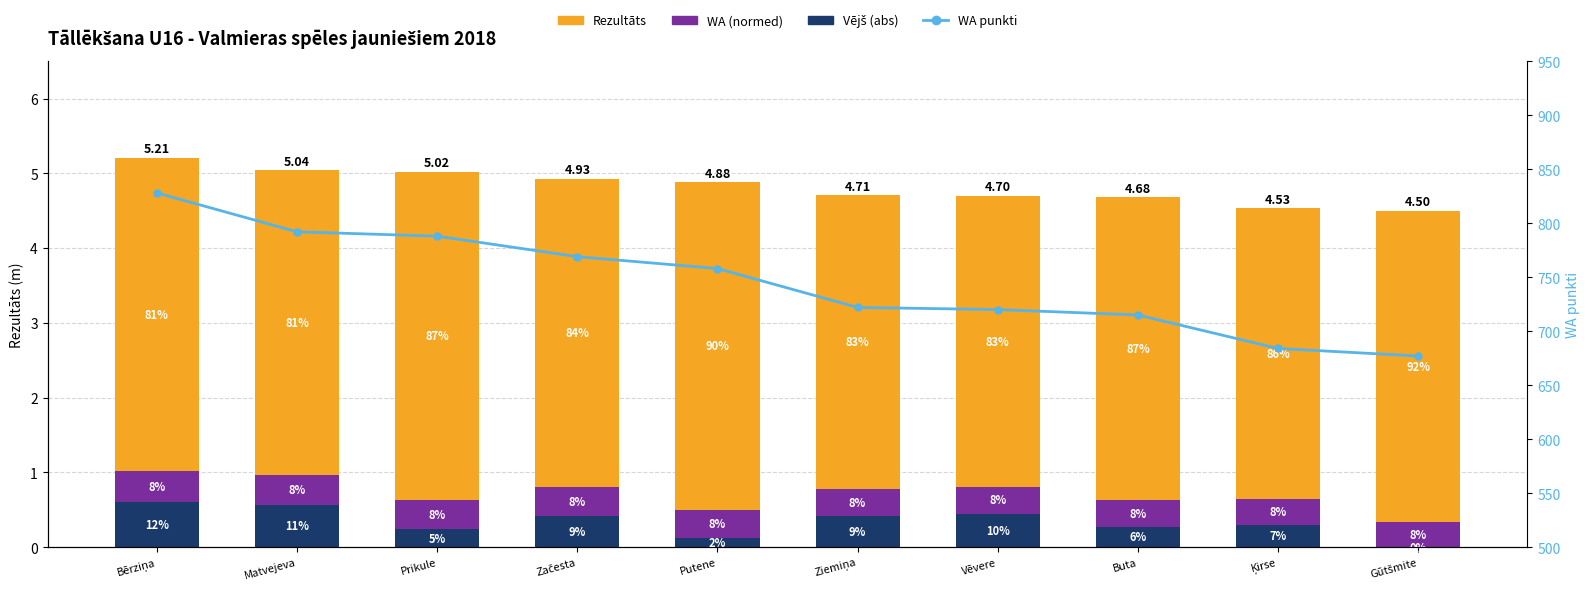

What is the label of the 5th bar from the right?

Ziemiņa